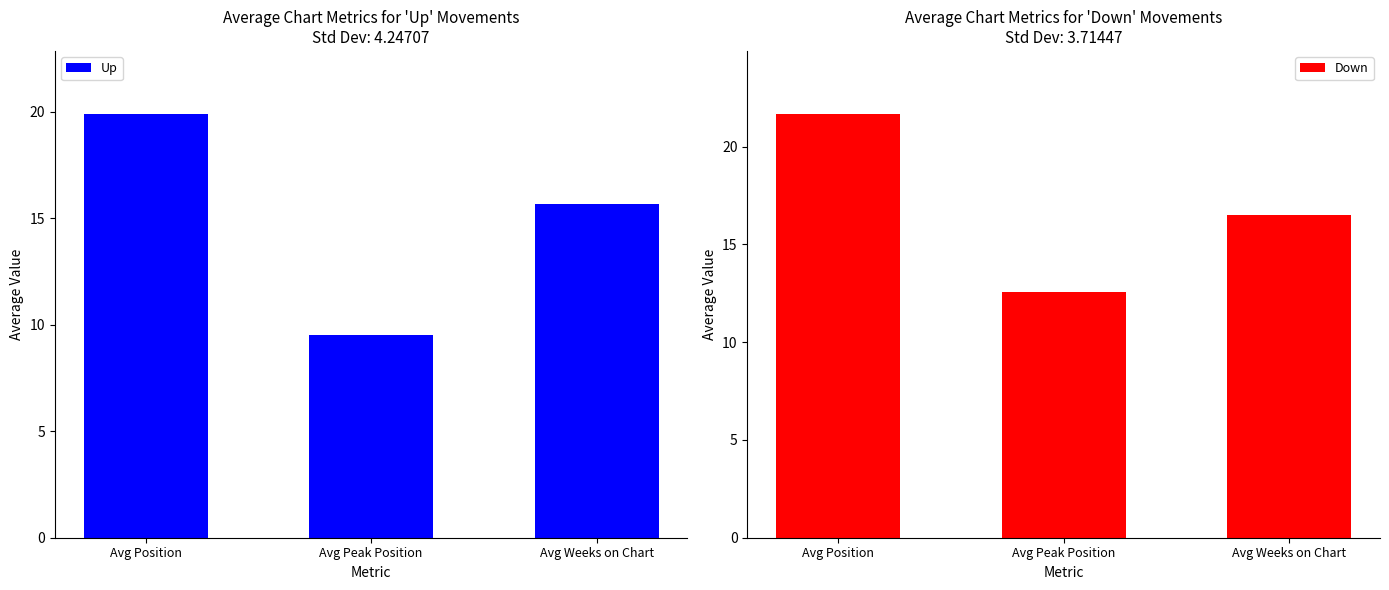

List the series in order of their overall mean, highest first.

Down, Up